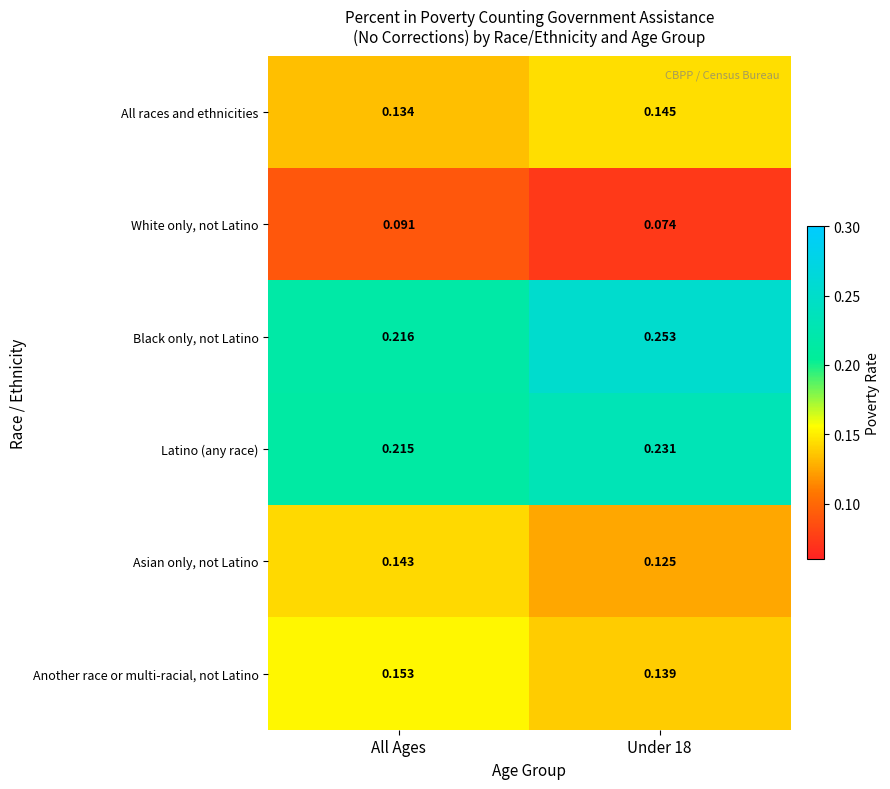

Between All Ages and Under 18, which series saw the biggest shift?

Black only, not Latino